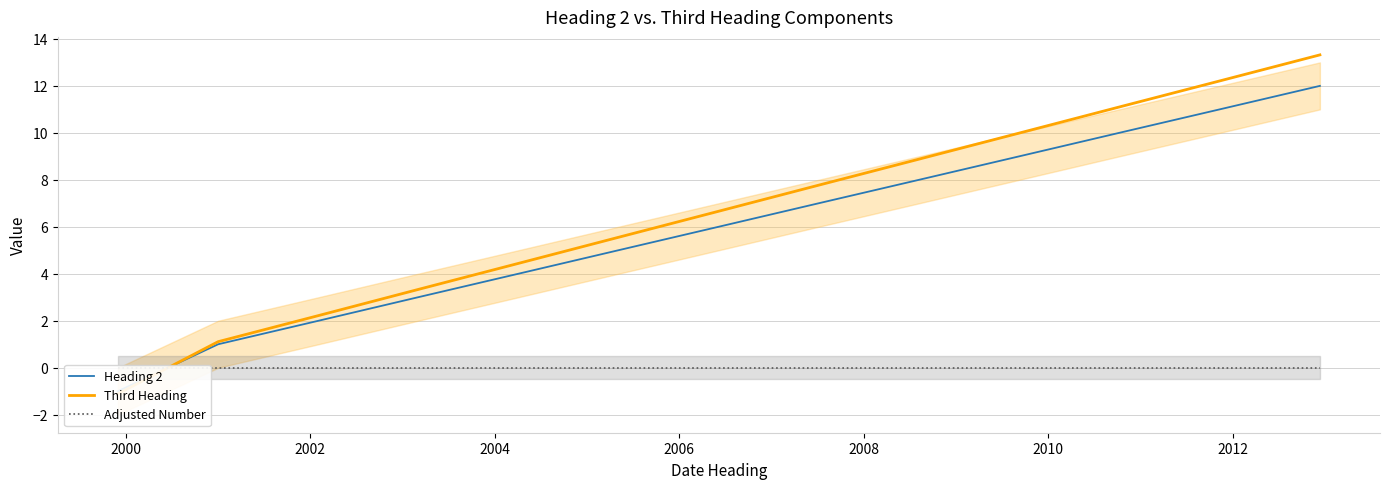

Is the value of Heading 2 at 2008 greater than the value of Third Heading at 2006?

Yes